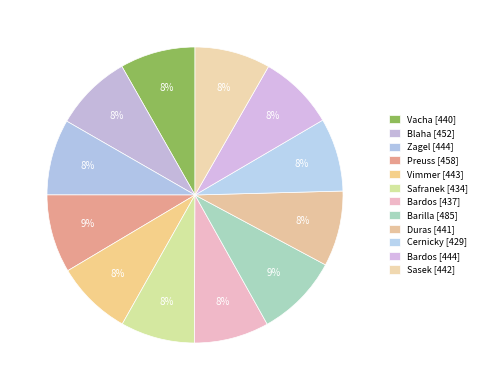

How many segments does this pie chart have?

12